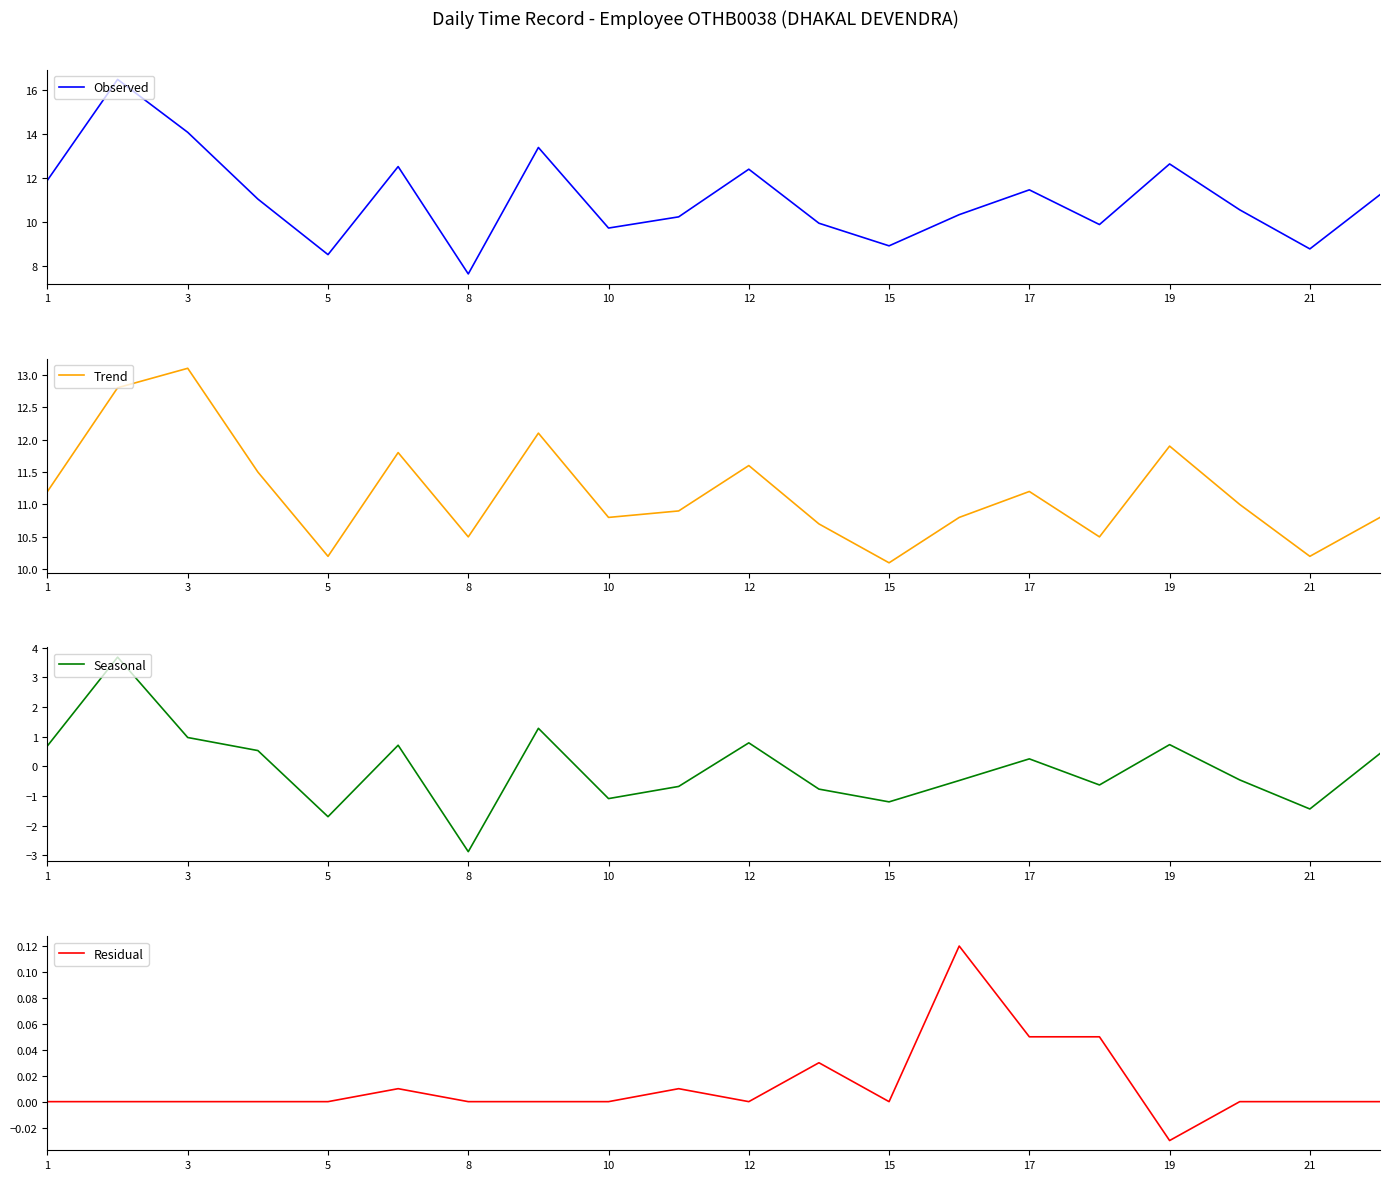

The value of Seasonal at 10 is -1.1. True or false?

True